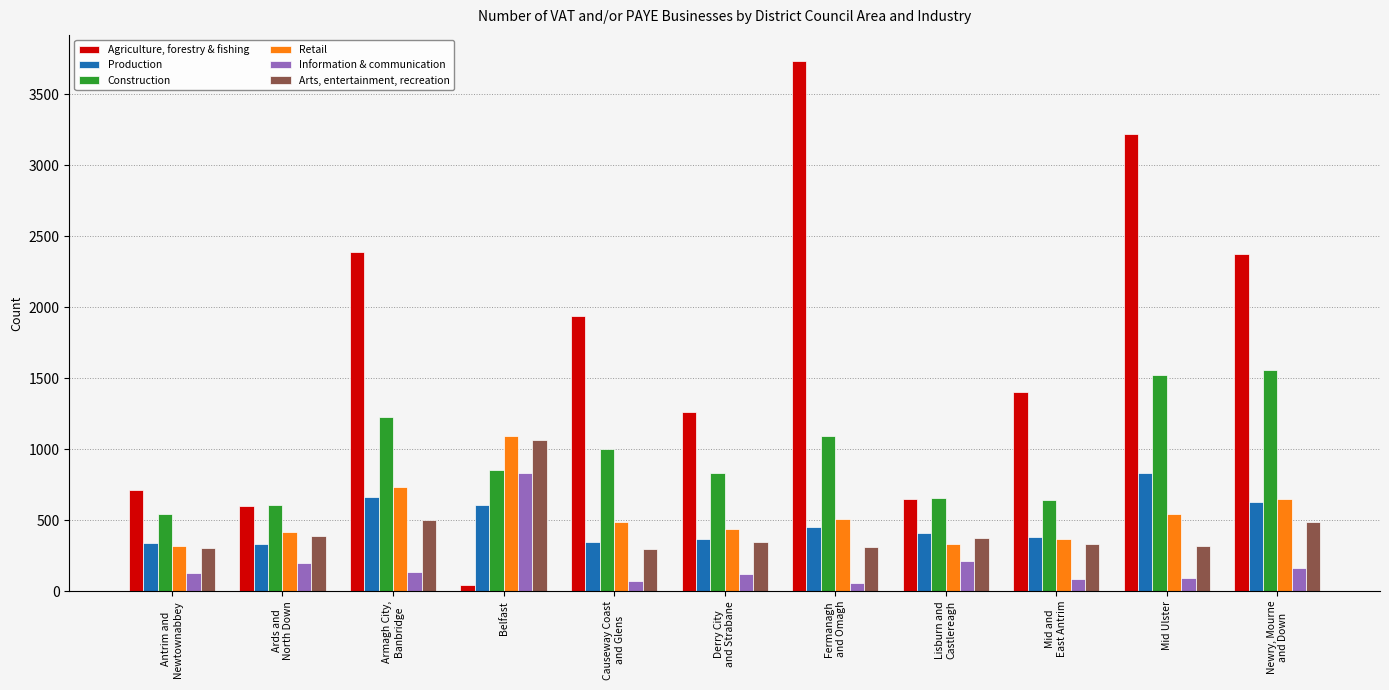

What position from the left is Lisburn and
Castlereagh?

8